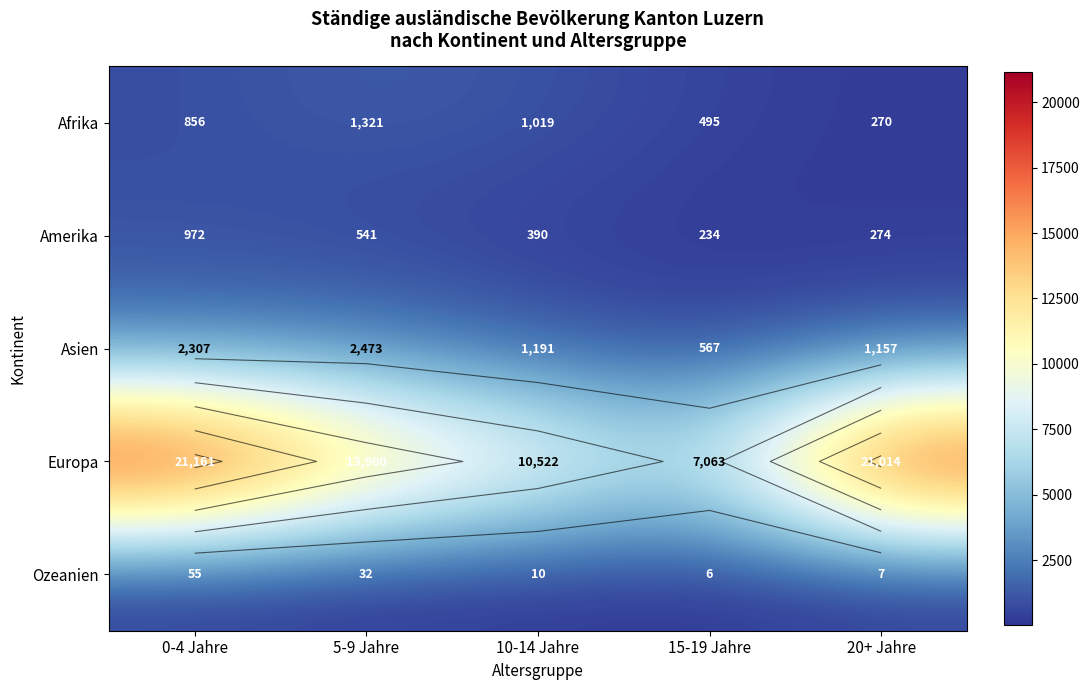

Count the Afrika values in the range 495 to 1019.

3